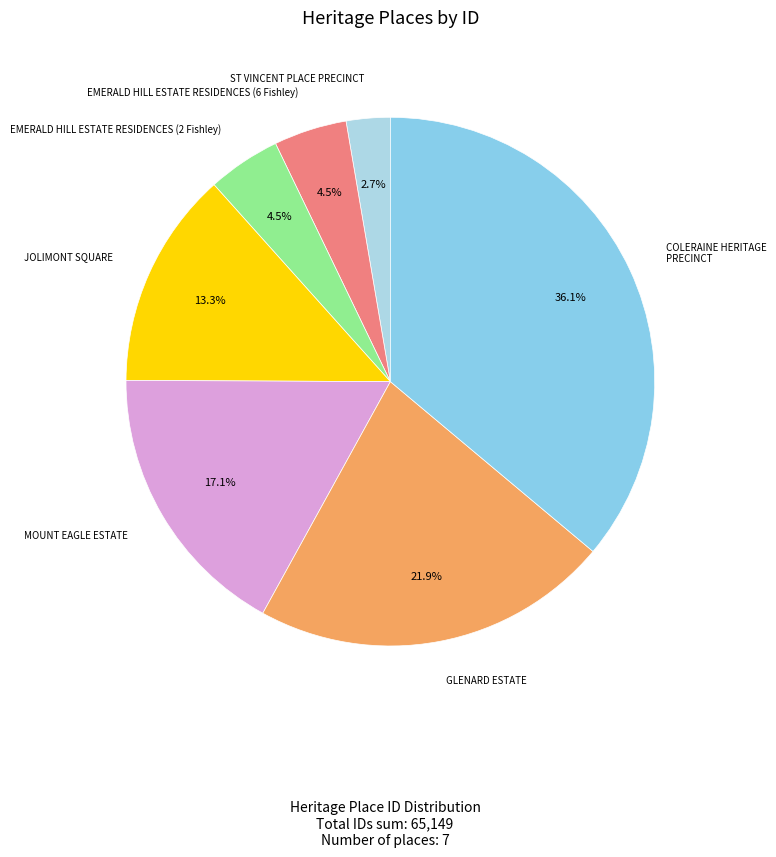

To the nearest percent, what is the difference between the JOLIMONT SQUARE and COLERAINE HERITAGE PRECINCT slice percentages?

23%